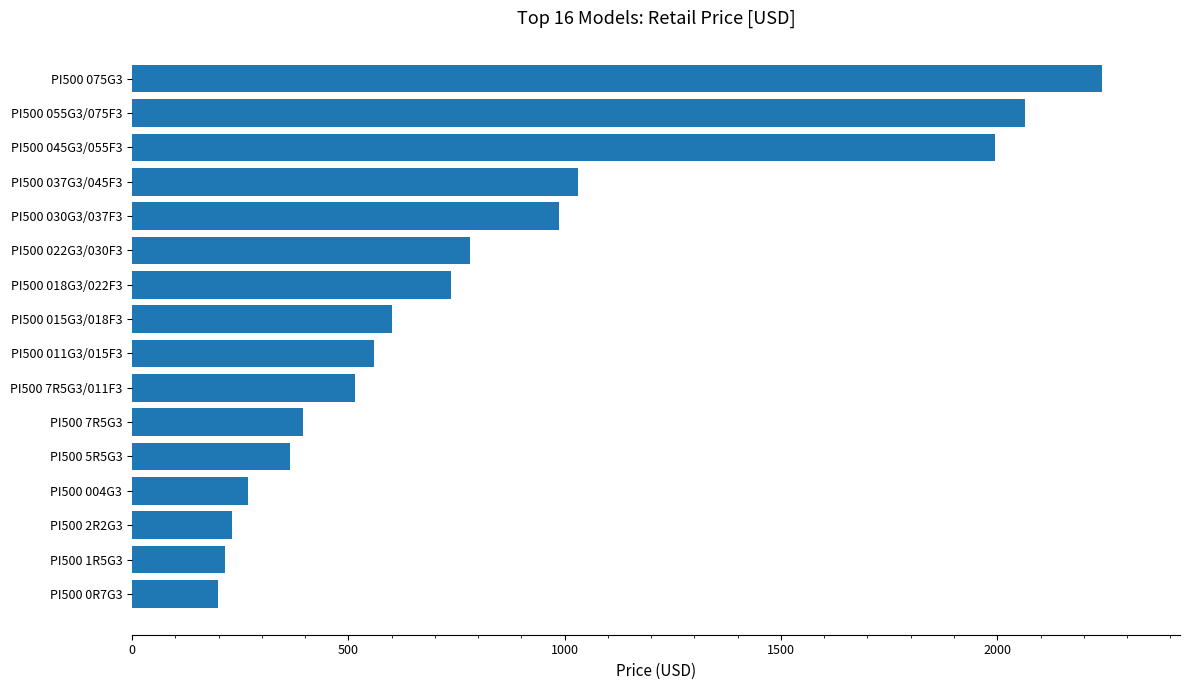

Is it true that the value at PI500 5R5G3 is 366?

True